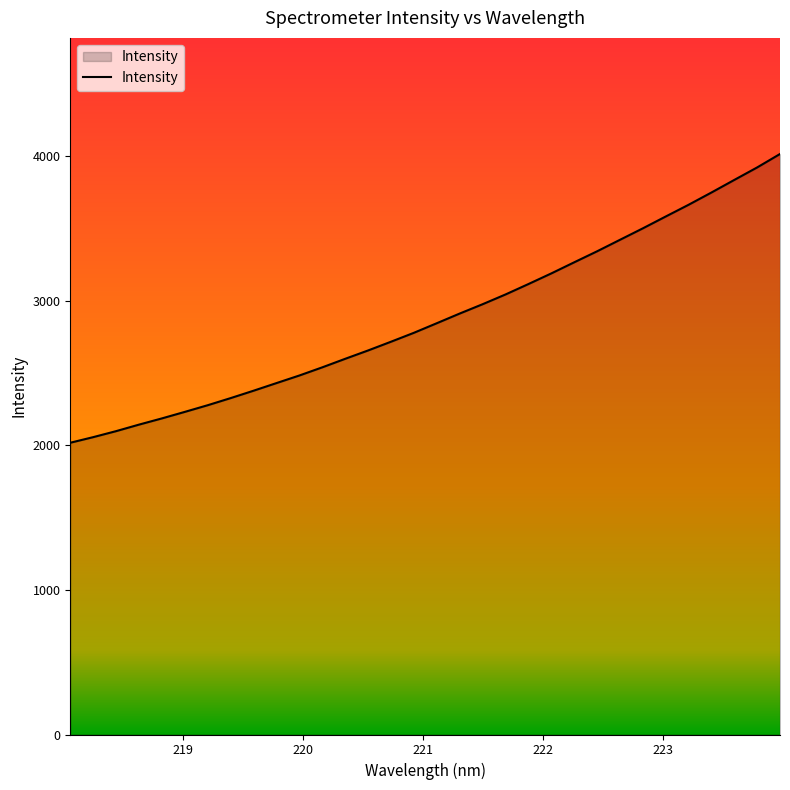

What is the difference between the maximum and minimum values?

1997.9